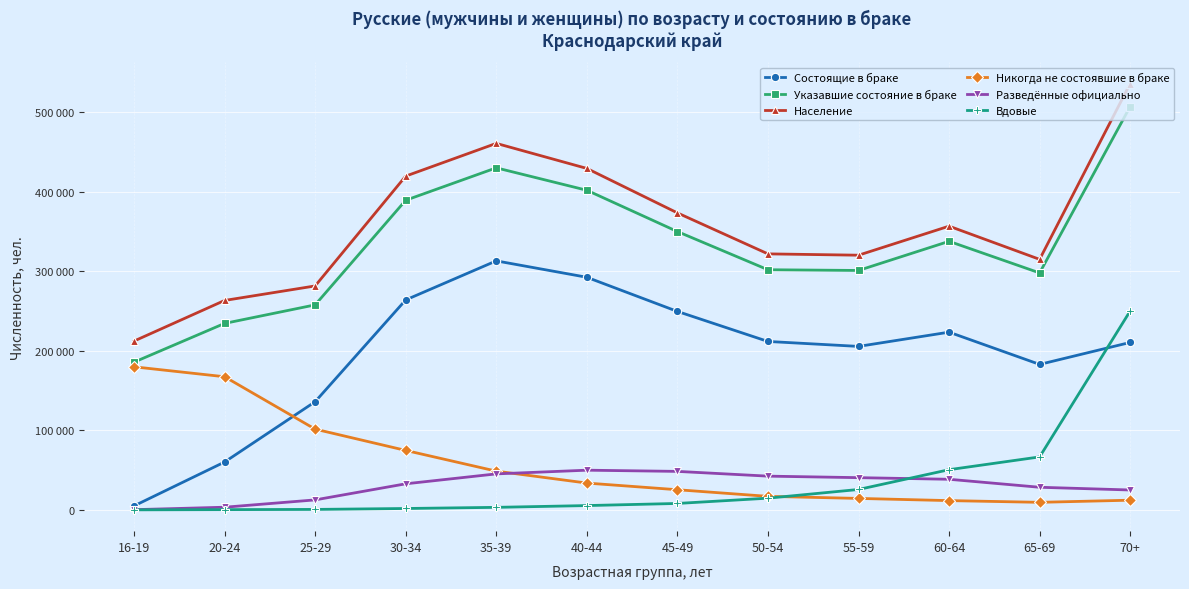

Does the chart have visible grid lines?

Yes